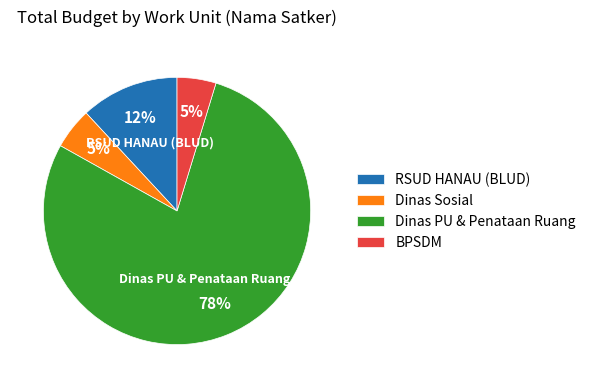

Combined, do RSUD HANAU (BLUD) and Dinas PU & Penataan Ruang account for over 50%?

Yes